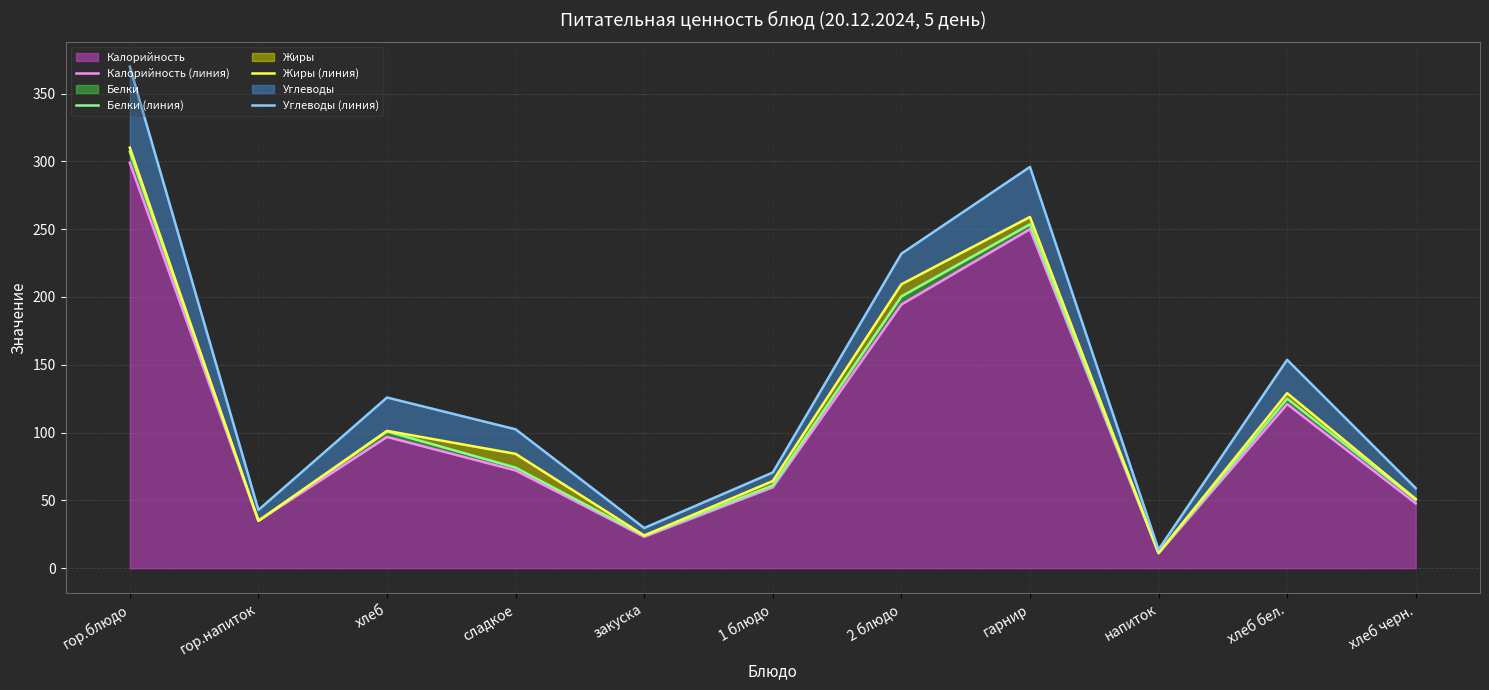

What is the value of the Калорийность (линия) point at the 9th from the left?

11.0